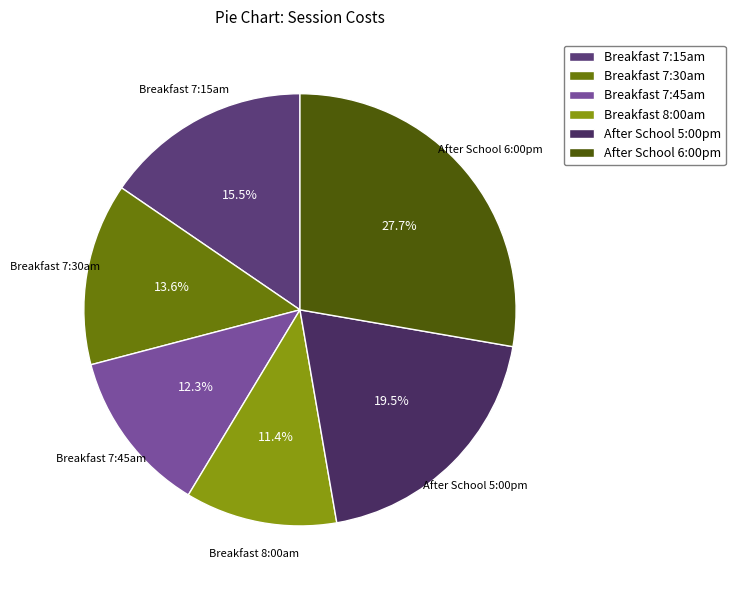

True or false: Breakfast 7:30am accounts for 14% of the total.

True